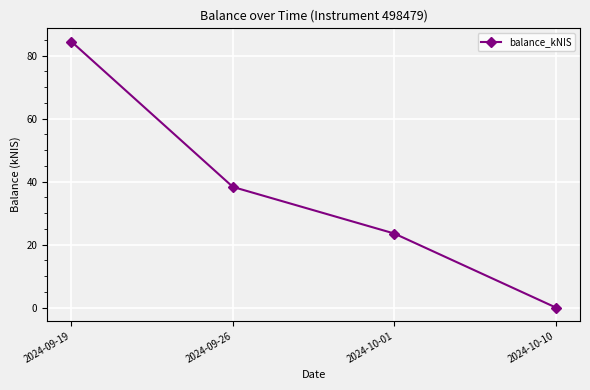

Does the chart display data point markers on the line(s)?

Yes